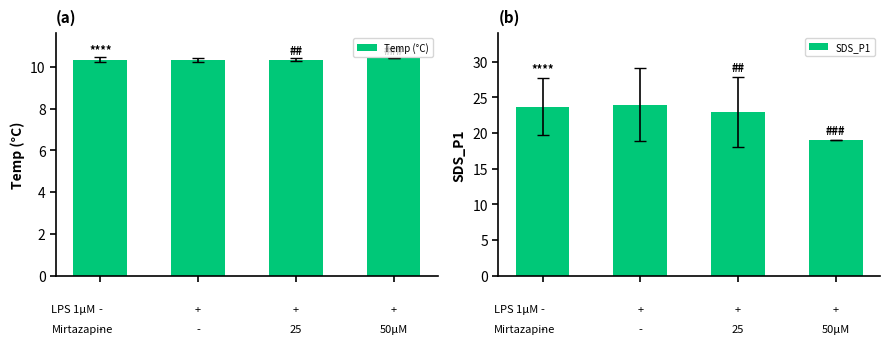

At which category does the chart reach its minimum across all series?

1